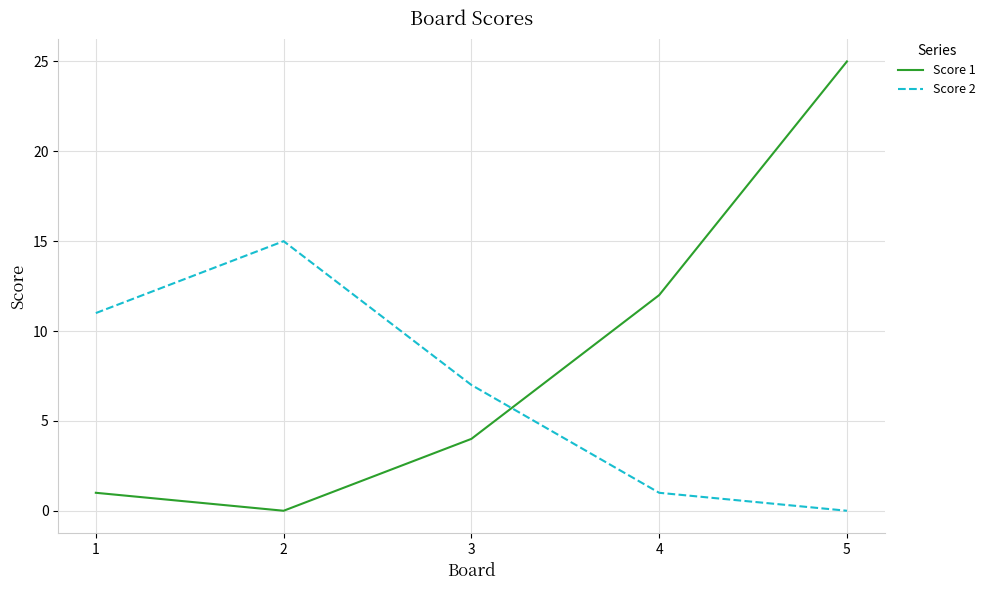

Is it true that Score 2 equals 6 at 5?

False